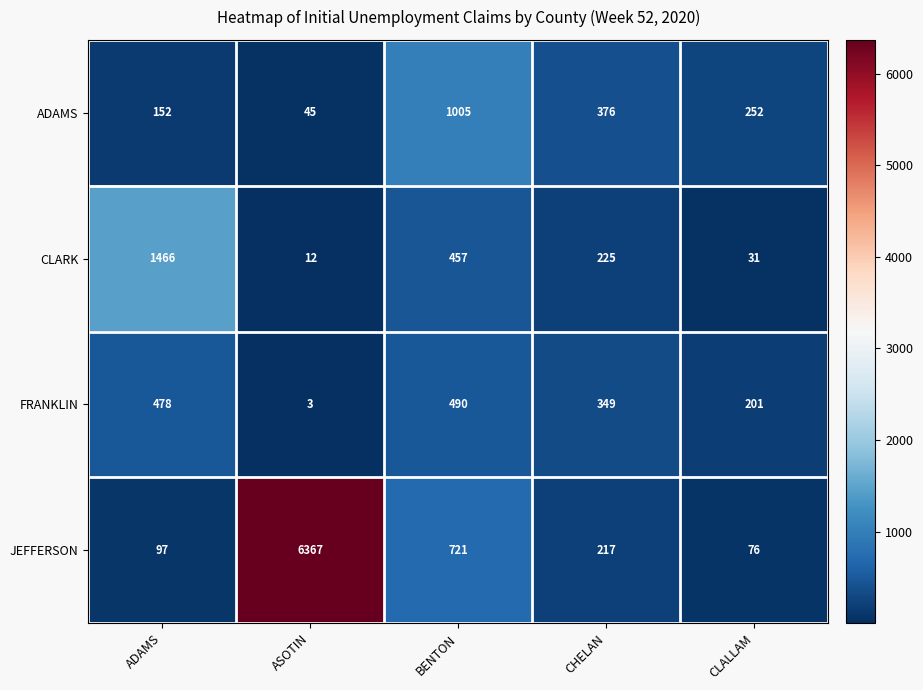

How many series are shown in this chart?

4